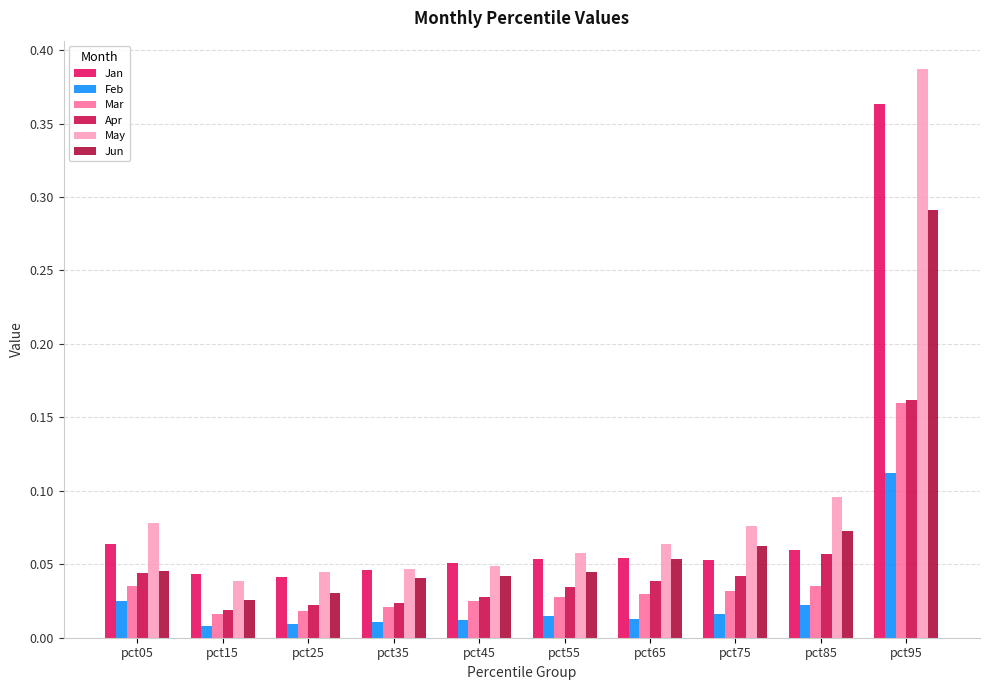

Is the value of May at pct05 greater than the value of Apr at pct55?

Yes